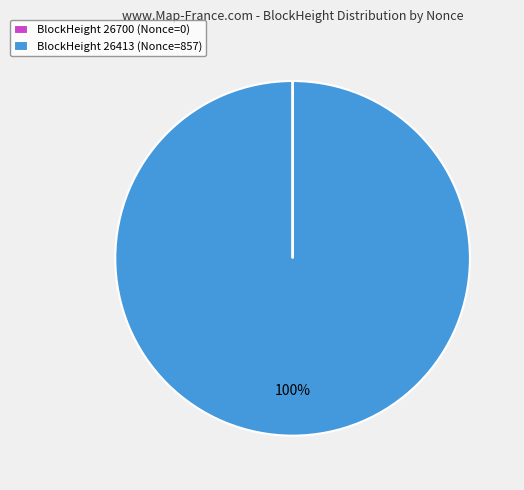

What percentage is the BlockHeight 26413 (Nonce=857) slice, to the nearest percent?

100%